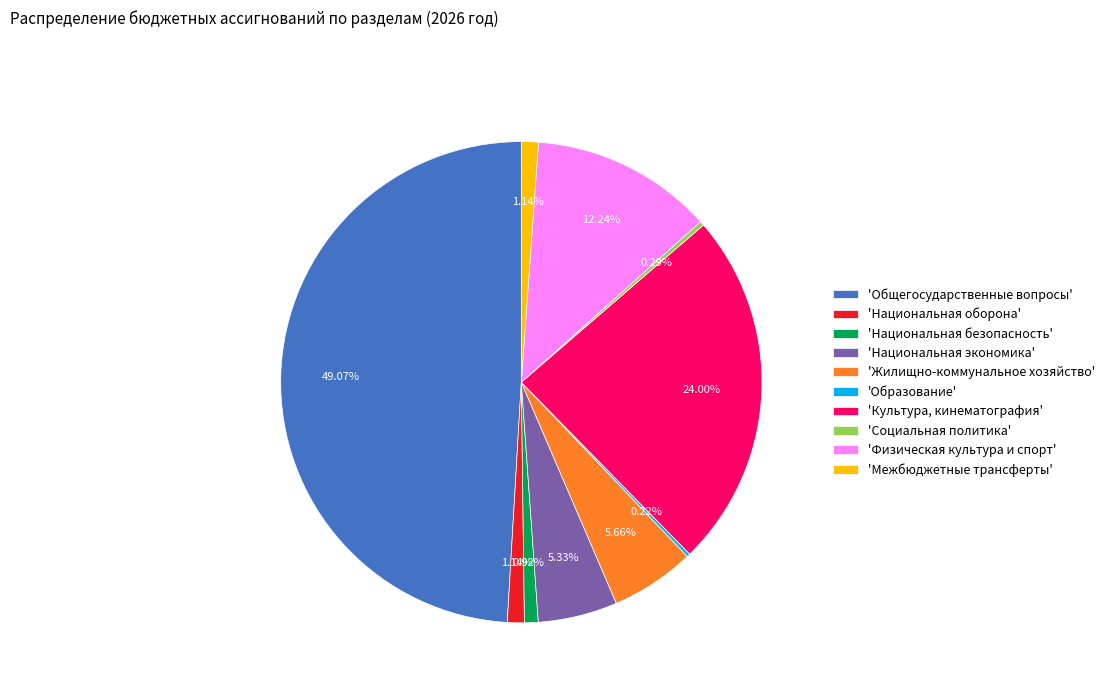

Does 'Национальная безопасность' represent more than half of the total?

No